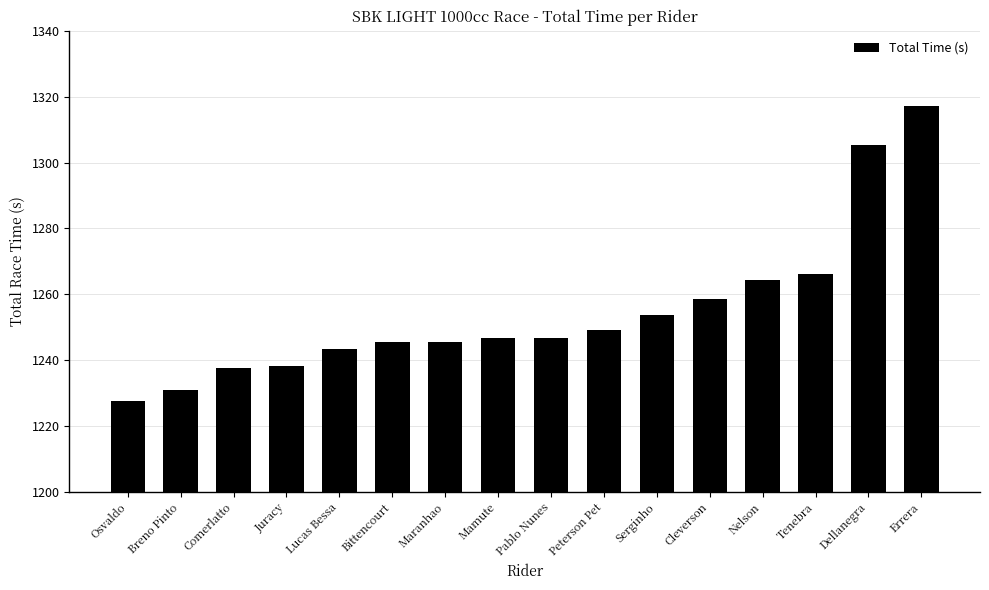

What is the difference between the maximum and minimum values?

89.5